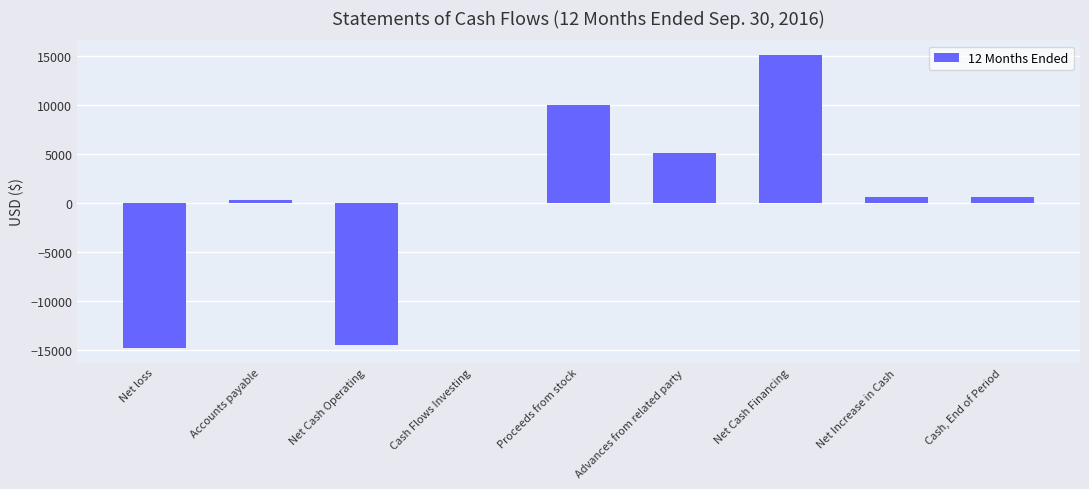

The value at Proceeds from stock is 10000. True or false?

True